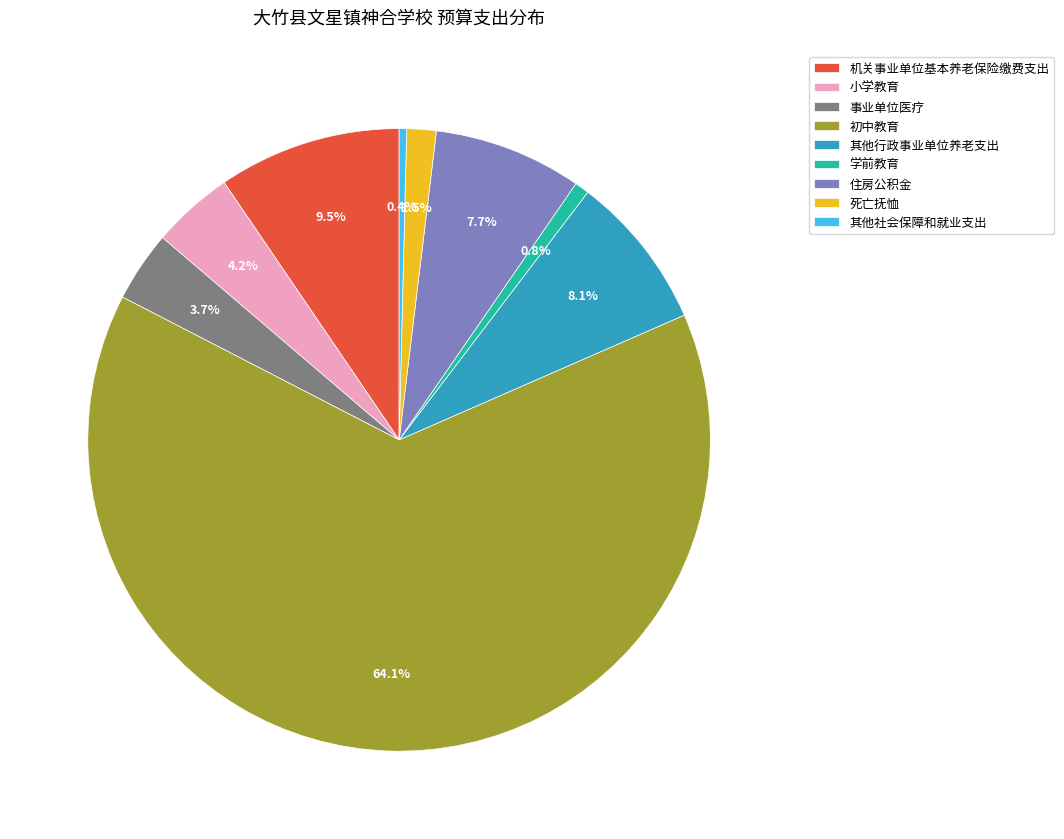

What is the largest slice in the pie chart?

初中教育